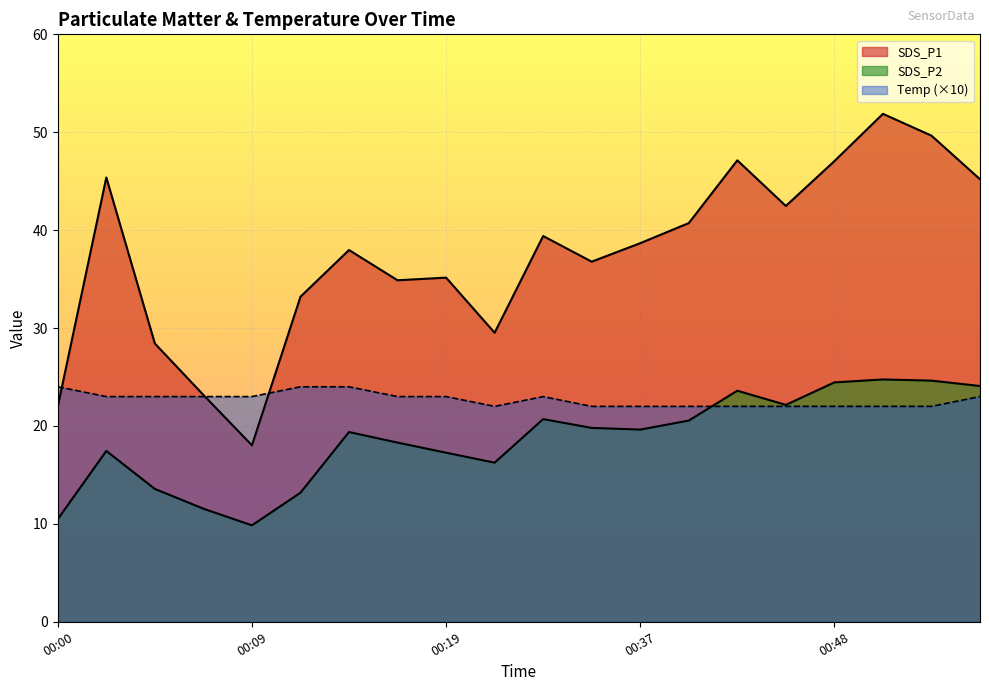

True or false: SDS_P2 and SDS_P1 intersect in this chart.

False